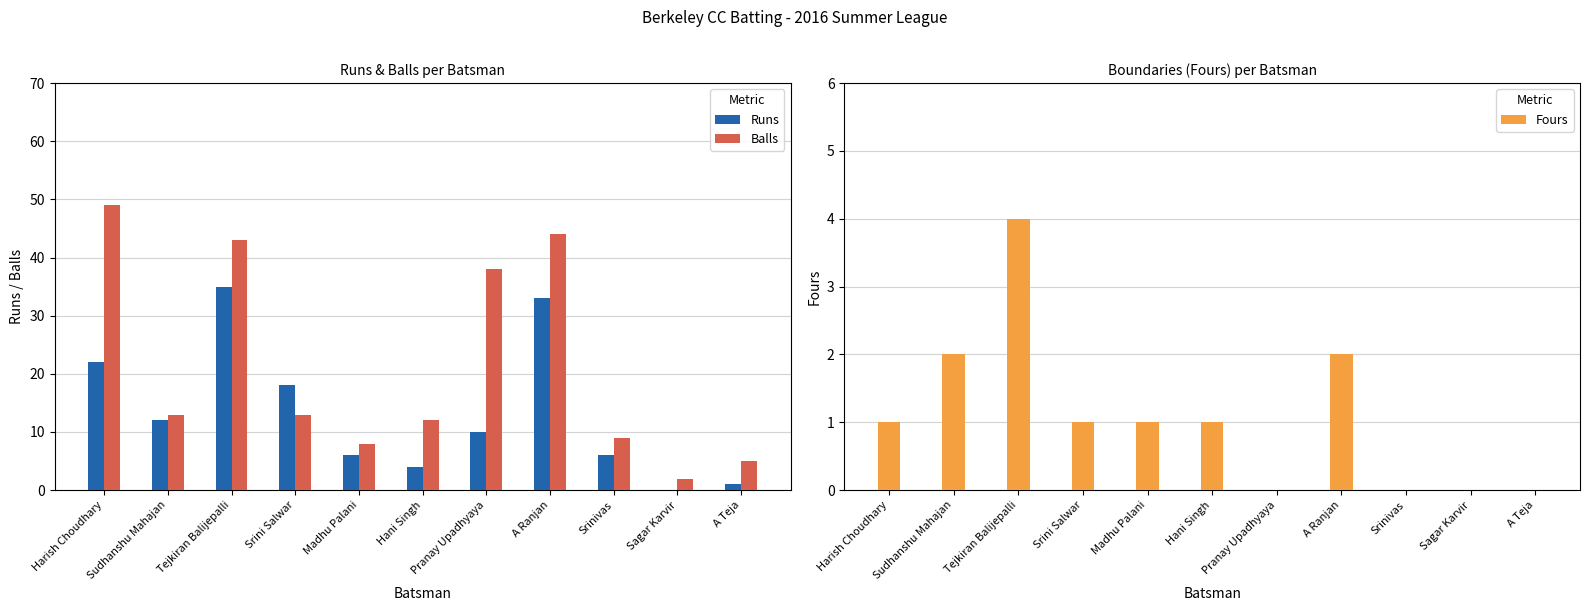

Reading left to right, list all the values displayed in this chart.

Runs: 22	12	35	18	6	4	10	33	6	0	1
Balls: 49	13	43	13	8	12	38	44	9	2	5
Fours: 1	2	4	1	1	1	0	2	0	0	0